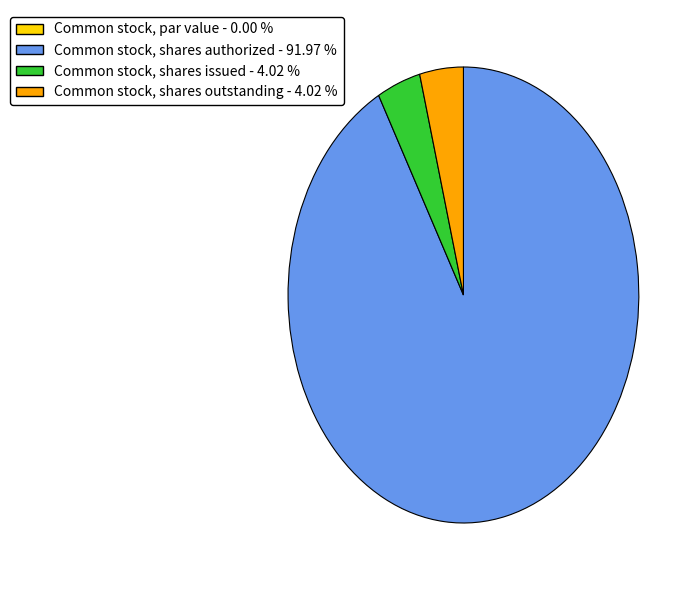

Is Common stock, shares issued the majority of the pie?

No